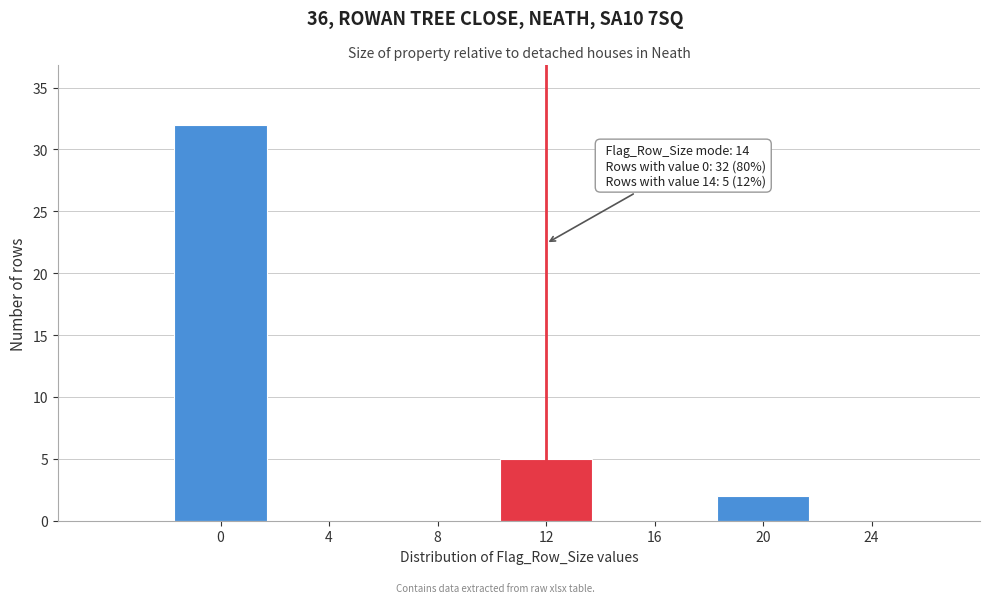

Reading right to left, extract all data points from this chart.

24=0	20=2	16=0	12=5	8=0	4=0	0=32